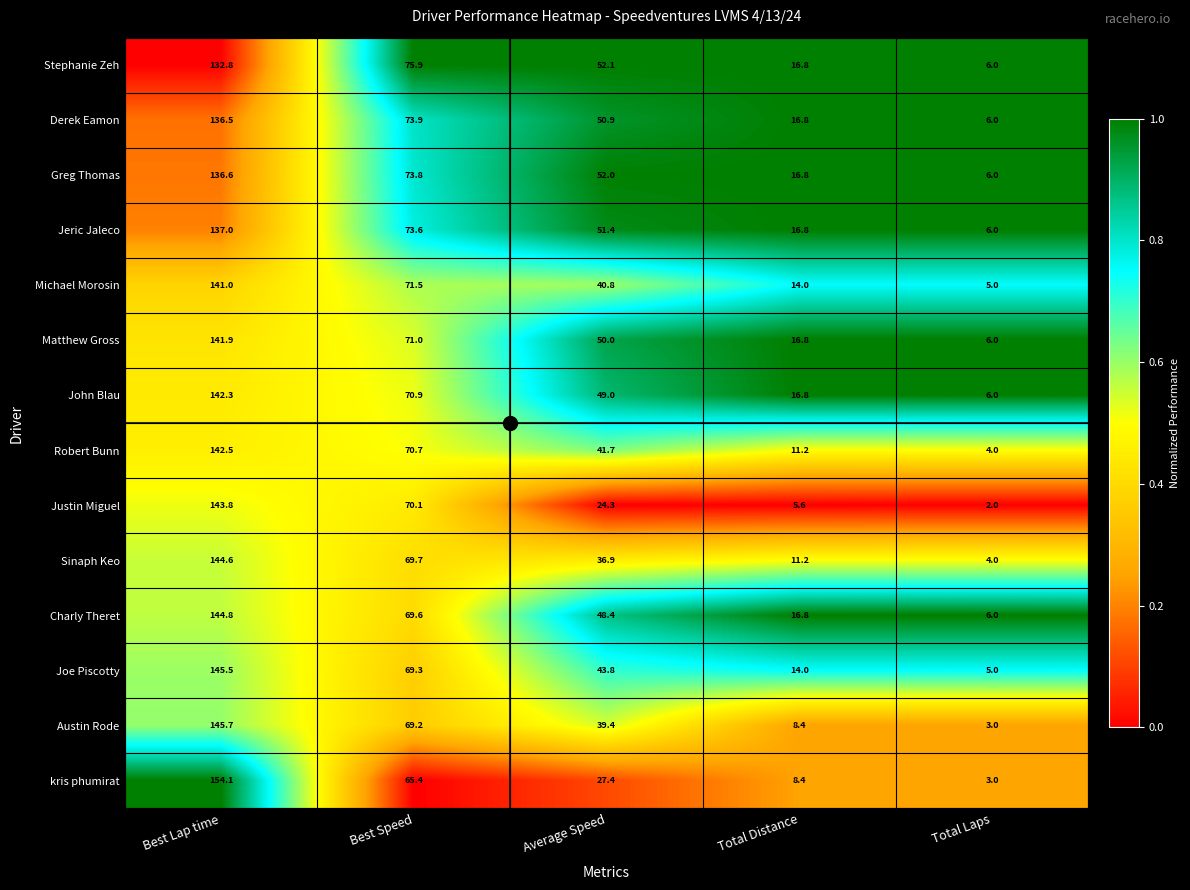

At which category is the sum across all series the highest?

Best Lap time